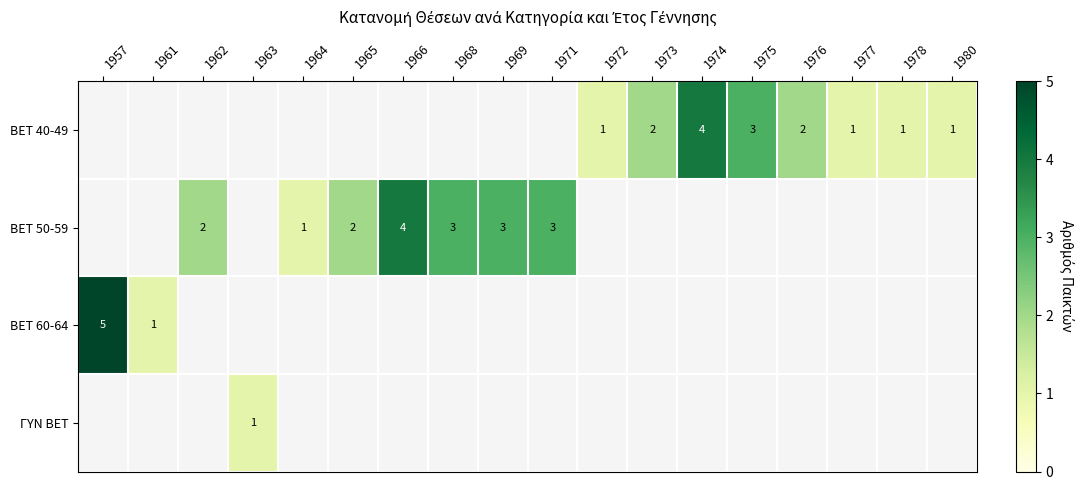

True or false: BET 50-59 has a value of 3 at 1966.

False